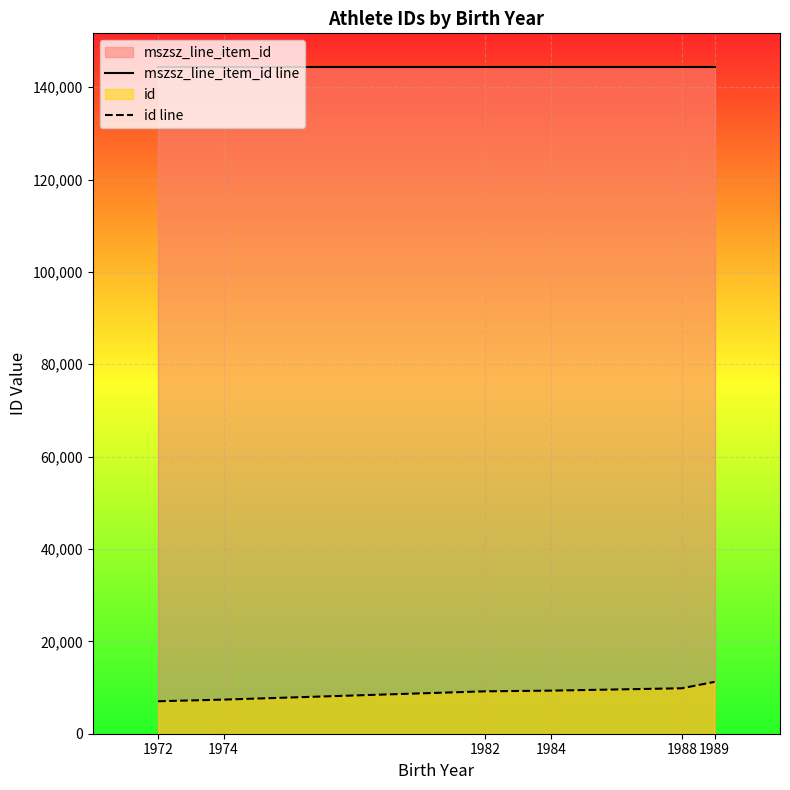

What is the average value of the id line series?

8999